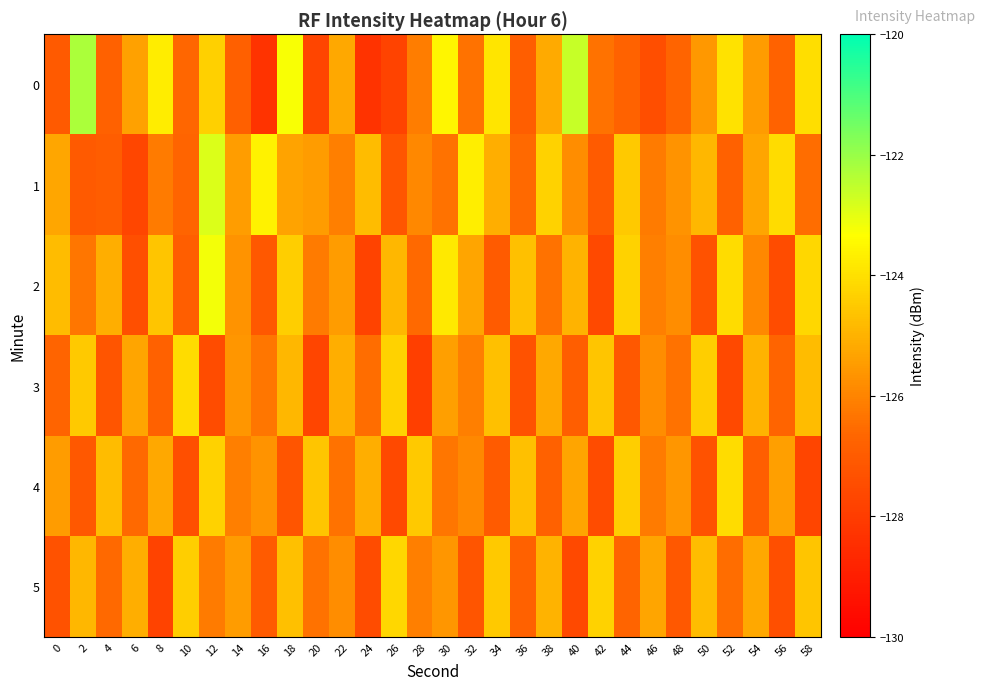

Reading left to right, what are all the values shown in this chart?

0: 0=-127.0	2=-122.2	4=-126.8	6=-125.4	8=-123.7	10=-126.6	12=-124.4	14=-126.8	16=-128.3	18=-123.3	20=-127.7	22=-125.2	24=-128.3	26=-127.8	28=-126.2	30=-123.5	32=-126.4	34=-123.9	36=-126.9	38=-125.2	40=-122.6	42=-126.4	44=-126.8	46=-127.4	48=-126.7	50=-125.6	52=-124.0	54=-125.5	56=-126.8	58=-124.0
1: 0=-125.2	2=-127.1	4=-126.9	6=-127.7	8=-126.2	10=-126.7	12=-122.9	14=-125.4	16=-123.6	18=-125.3	20=-125.5	22=-126.1	24=-124.8	26=-127.2	28=-125.9	30=-126.4	32=-123.7	34=-125.1	36=-126.6	38=-124.3	40=-125.8	42=-127.0	44=-124.5	46=-126.2	48=-125.7	50=-124.9	52=-126.8	54=-125.3	56=-124.1	58=-126.5
2: 0=-124.8	2=-126.3	4=-125.1	6=-127.4	8=-124.6	10=-126.9	12=-123.2	14=-125.7	16=-127.1	18=-124.4	20=-126.2	22=-125.5	24=-127.8	26=-124.9	28=-126.6	30=-123.8	32=-125.3	34=-127.0	36=-124.7	38=-126.4	40=-125.0	42=-127.6	44=-124.3	46=-126.1	48=-125.8	50=-127.3	52=-124.1	54=-125.9	56=-127.5	58=-124.2
3: 0=-126.7	2=-124.5	4=-127.2	6=-125.3	8=-126.8	10=-124.1	12=-127.5	14=-125.6	16=-126.3	18=-124.9	20=-127.7	22=-125.1	24=-126.5	26=-124.3	28=-127.9	30=-125.4	32=-126.1	34=-124.7	36=-127.3	38=-125.2	40=-126.9	42=-124.6	44=-127.1	46=-125.8	48=-126.4	50=-124.4	52=-127.6	54=-125.0	56=-126.7	58=-124.8
4: 0=-125.5	2=-127.1	4=-124.8	6=-126.6	8=-125.2	10=-127.4	12=-124.3	14=-126.1	16=-125.7	18=-127.2	20=-124.6	22=-126.4	24=-125.1	26=-127.6	28=-124.5	30=-126.3	32=-125.9	34=-127.0	36=-124.7	38=-126.8	40=-125.3	42=-127.5	44=-124.4	46=-126.2	48=-125.6	50=-127.3	52=-124.1	54=-126.9	56=-125.4	58=-127.7
5: 0=-127.3	2=-124.9	4=-126.6	6=-125.1	8=-127.8	10=-124.4	12=-126.2	14=-125.5	16=-127.0	18=-124.7	20=-126.4	22=-125.8	24=-127.5	26=-124.2	28=-126.1	30=-125.6	32=-127.2	34=-124.5	36=-126.8	38=-125.0	40=-127.6	42=-124.3	44=-126.7	46=-125.3	48=-127.1	50=-124.8	52=-126.5	54=-125.2	56=-127.4	58=-124.6